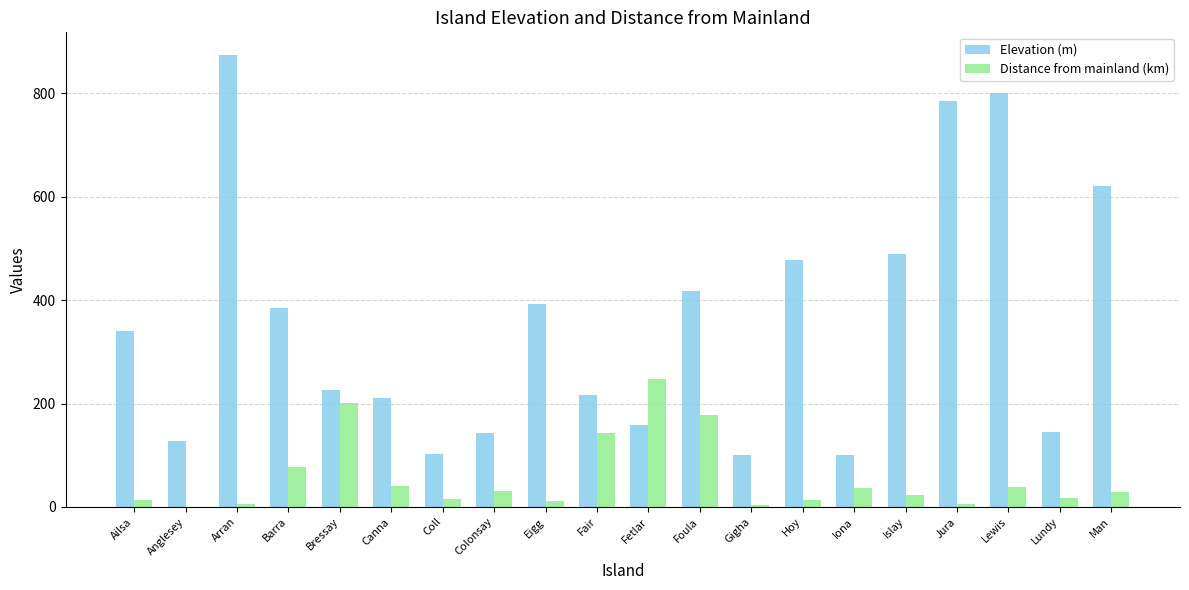

What is the greatest value displayed?

874.0